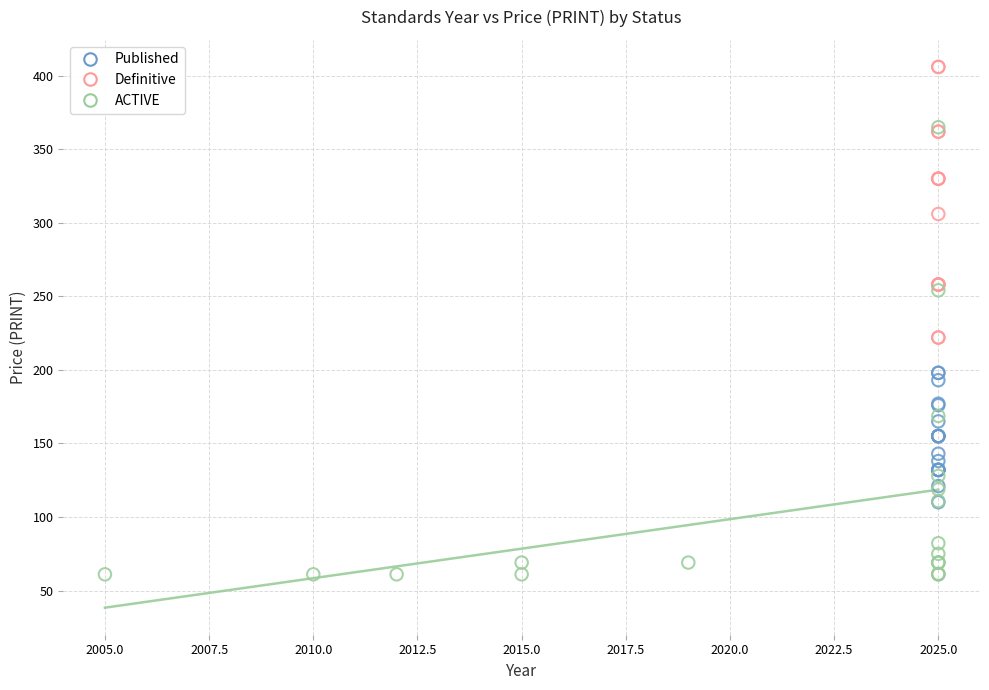

Which series has the largest Y range (max minus min)?

ACTIVE